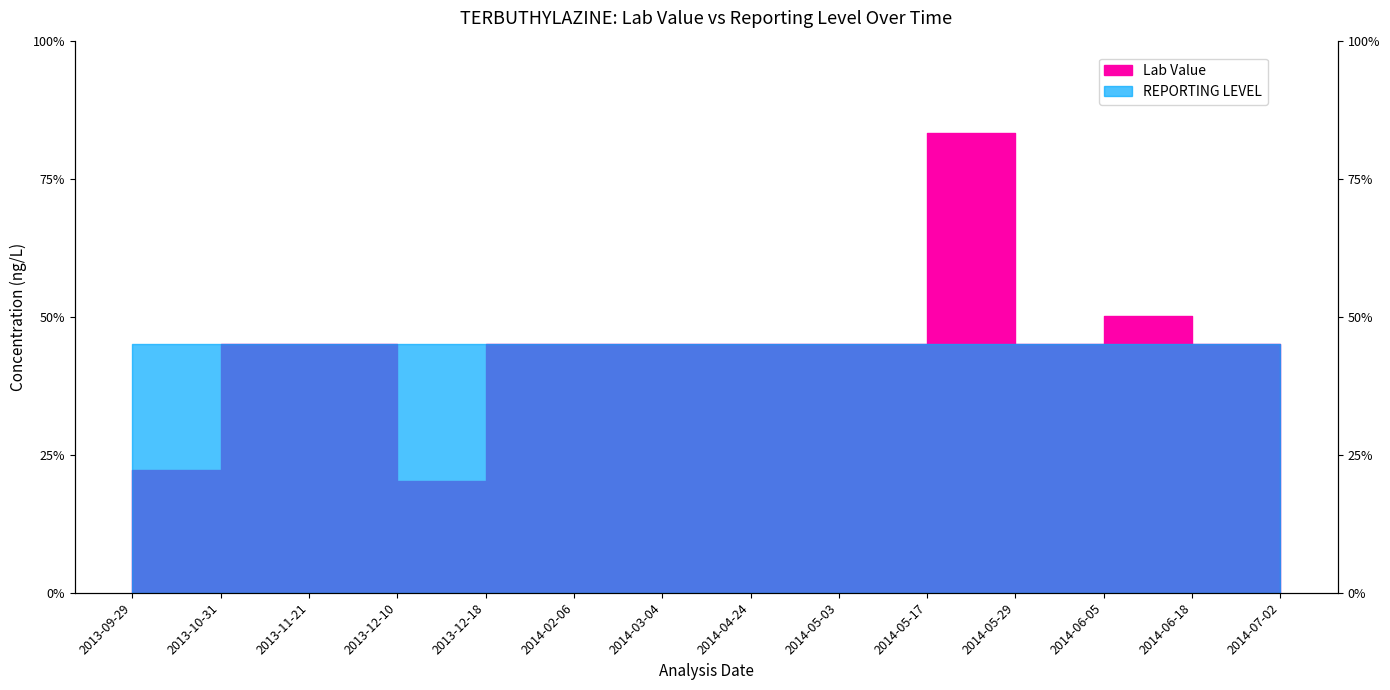

Rank the categories by value from lowest to highest.

2013-12-10, 2013-09-29, 2013-10-31, 2013-11-21, 2013-12-18, 2014-02-06, 2014-03-04, 2014-04-24, 2014-05-03, 2014-05-29, 2014-06-18, 2014-07-02, 2014-06-05, 2014-05-17